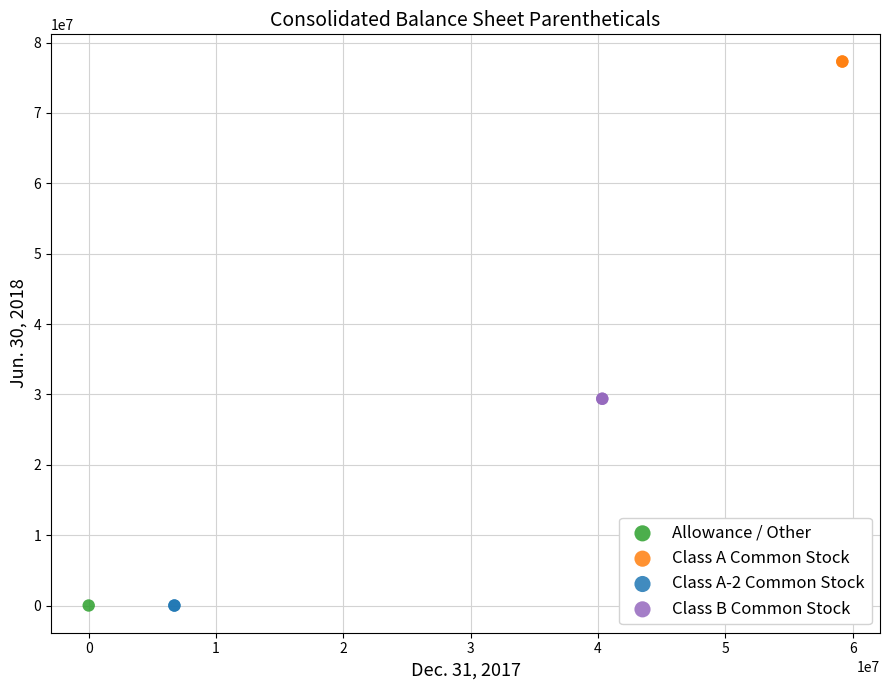

Which series contains the highest Y value?

Class A Common Stock